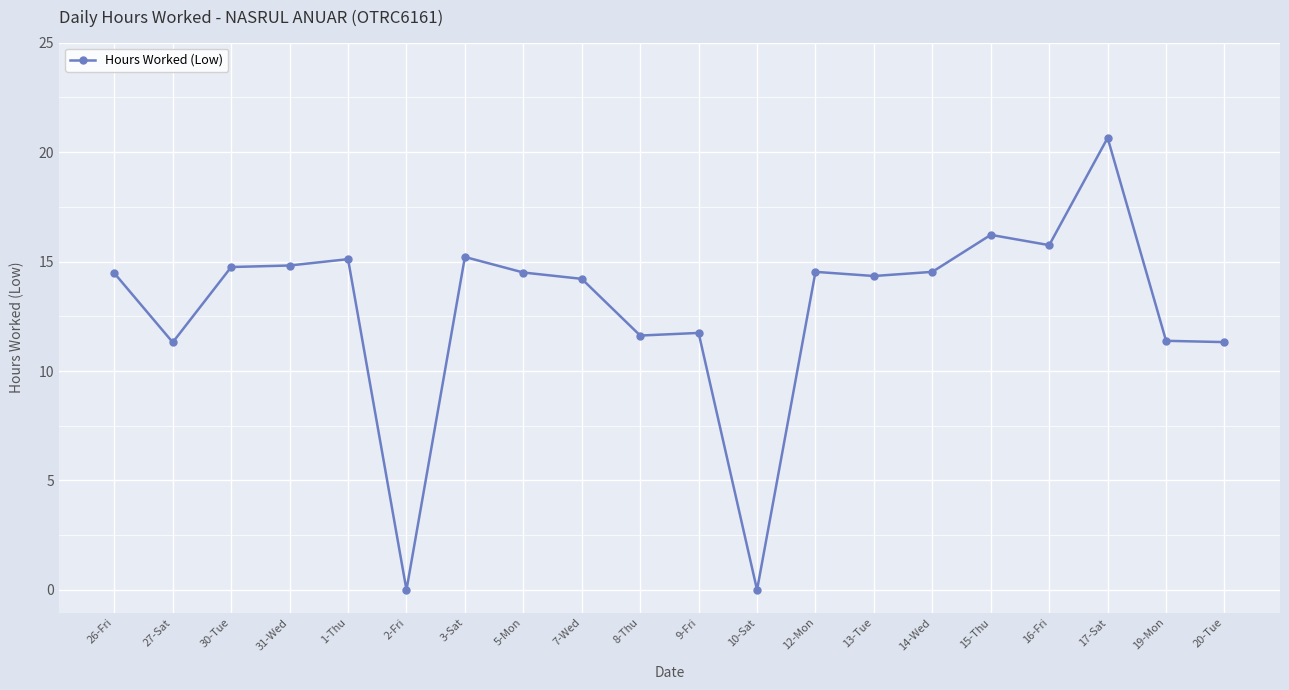

What is the ratio of the value at 20-Tue to the value at 15-Thu?

0.7